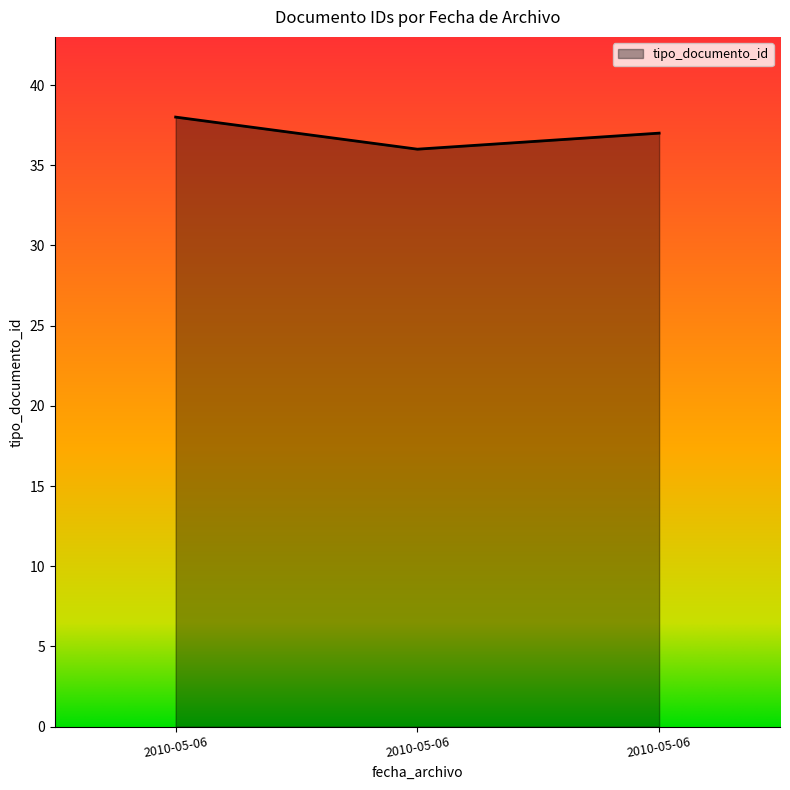

What is the value of the 3rd point from the left?

37